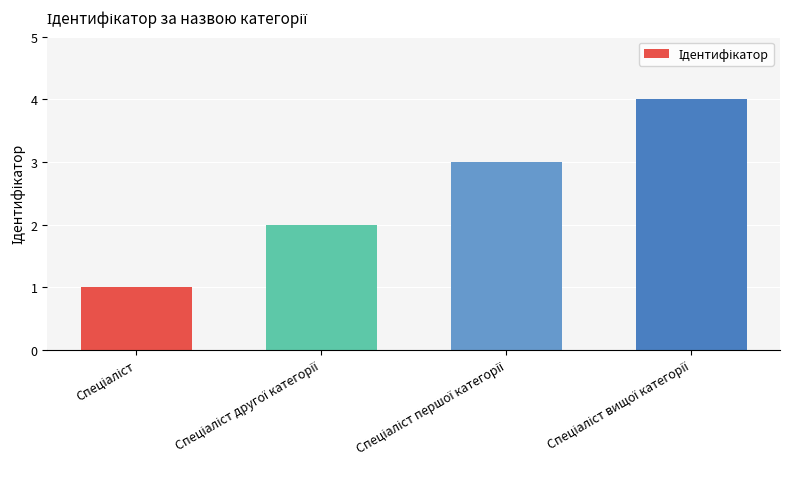

What is the difference between the maximum and minimum values?

3